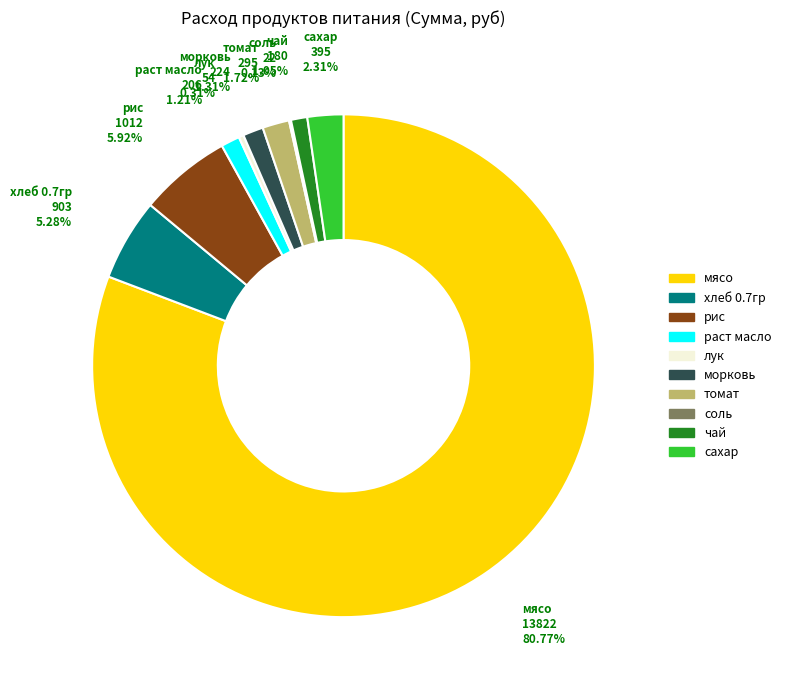

Do мясо and томат together represent more than half of the pie?

Yes